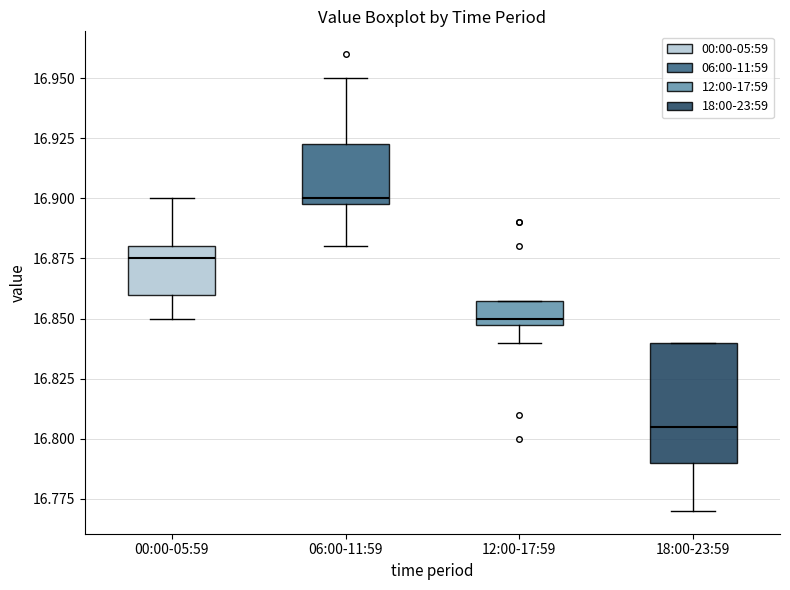

Reading left to right, read every box against the y-axis: the position of its median line, the range the box covers, and the ends of its whiskers. The values are not printed on the chart, so give them approximately, as read against the axis.

00:00-05:59: median 16.875, box 16.860 to 16.880, whiskers 16.850 to 16.900
06:00-11:59: median 16.900 (just above the box's lower edge), box 16.900 to 16.925, whiskers 16.880 to 16.950
12:00-17:59: median 16.850 (just above the box's lower edge), box 16.850 to 16.860, whiskers 16.840 to 16.860
18:00-23:59: median 16.805, box 16.790 to 16.840, whiskers 16.770 to 16.840